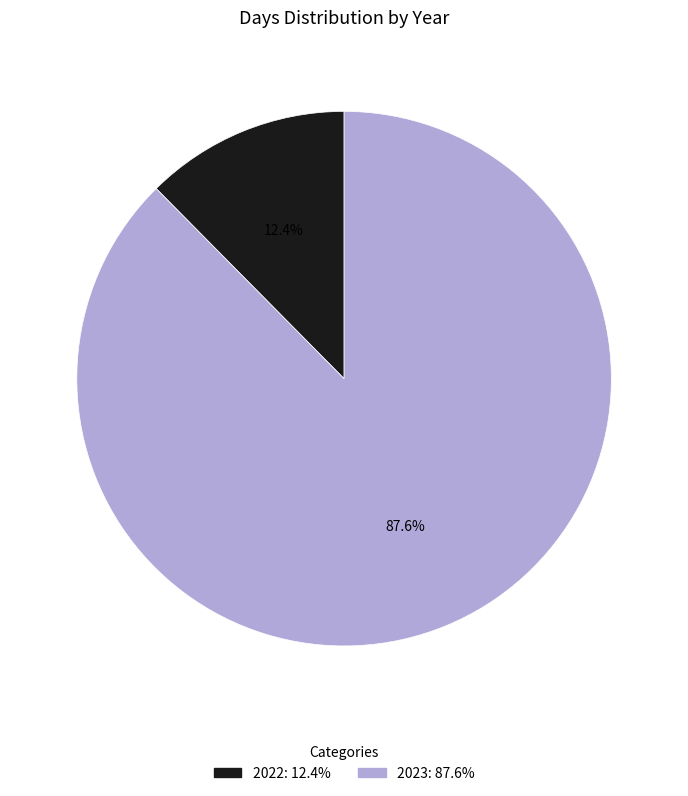

Combined, what portion of the pie is 2022 and 2023?

100.0%